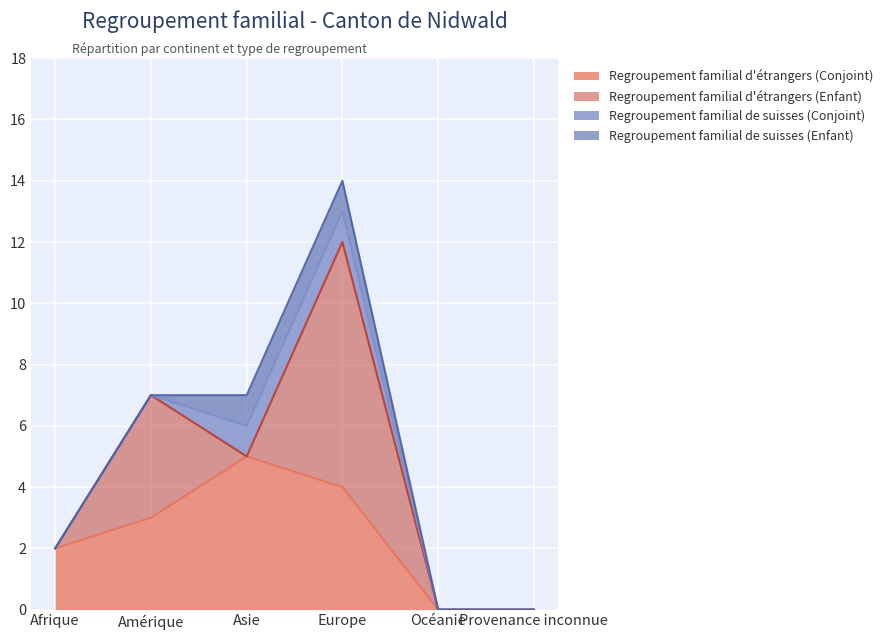

Count the number of data series in this chart.

4